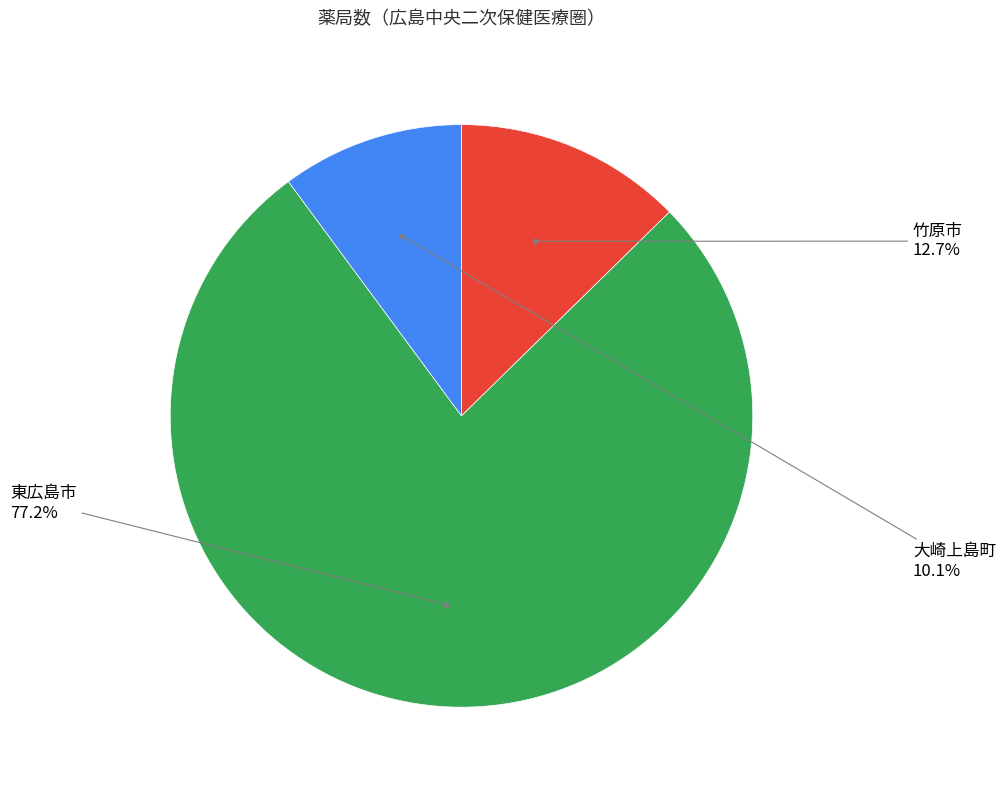

What is the smallest slice in the pie chart?

大崎上島町